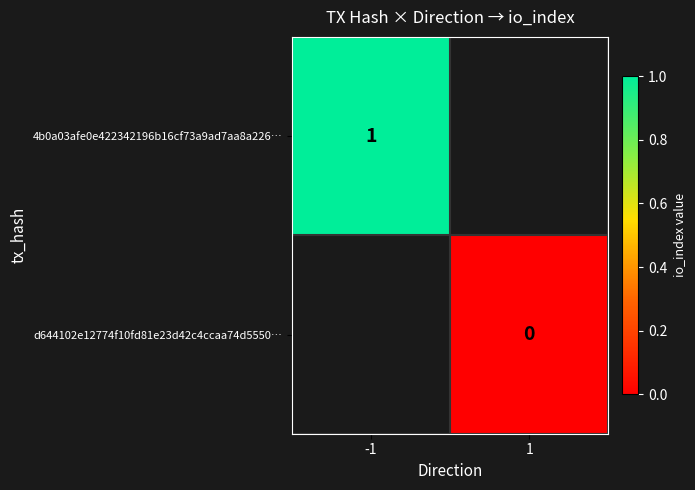

Count the number of data series in this chart.

2